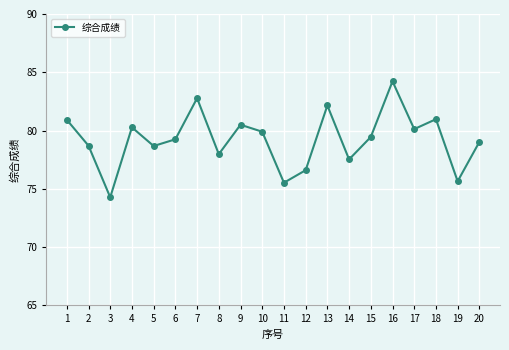

What is the value of the 18th point from the left?

81.0